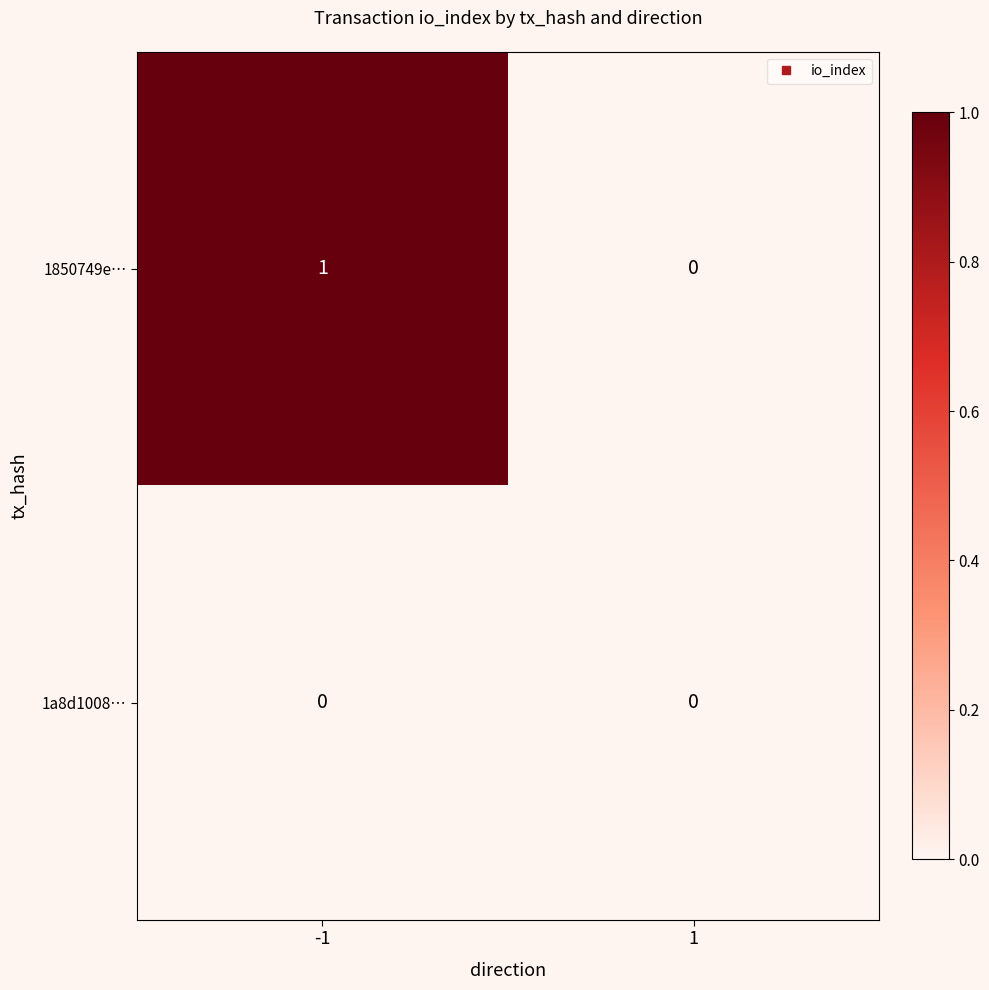

List the series in order of their overall mean, highest first.

1850749e…, 1a8d1008…